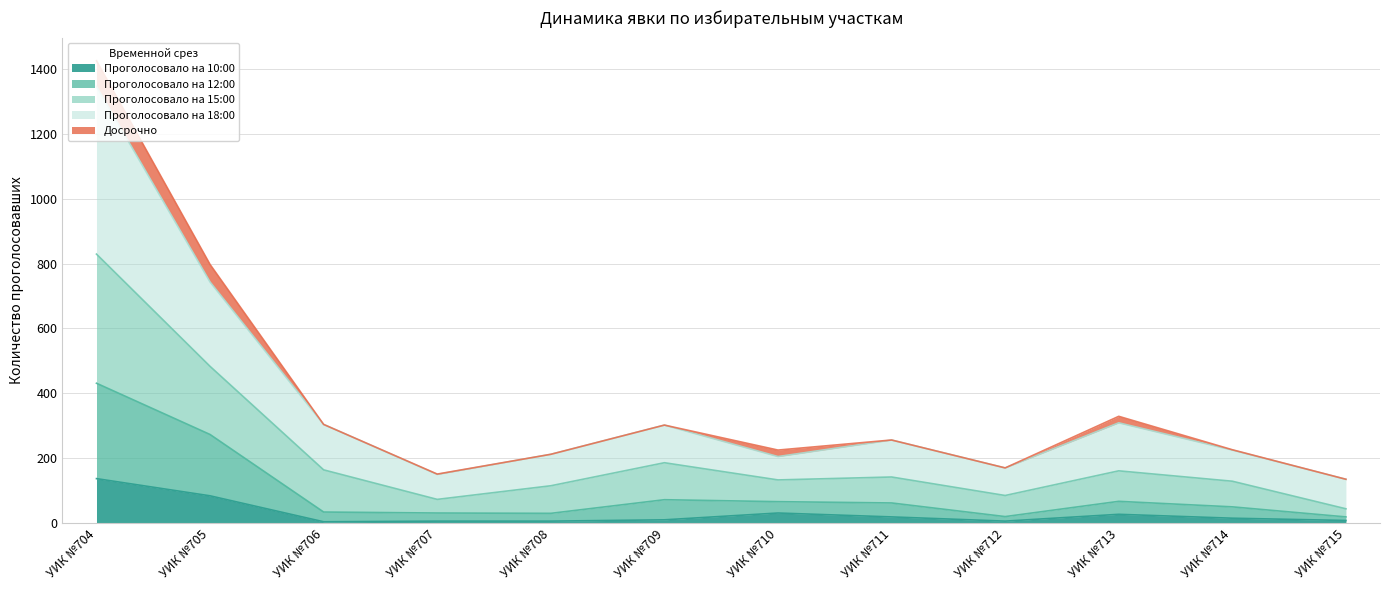

Is it true that Проголосовало на 10:00 equals 11 at УИК №707?

False